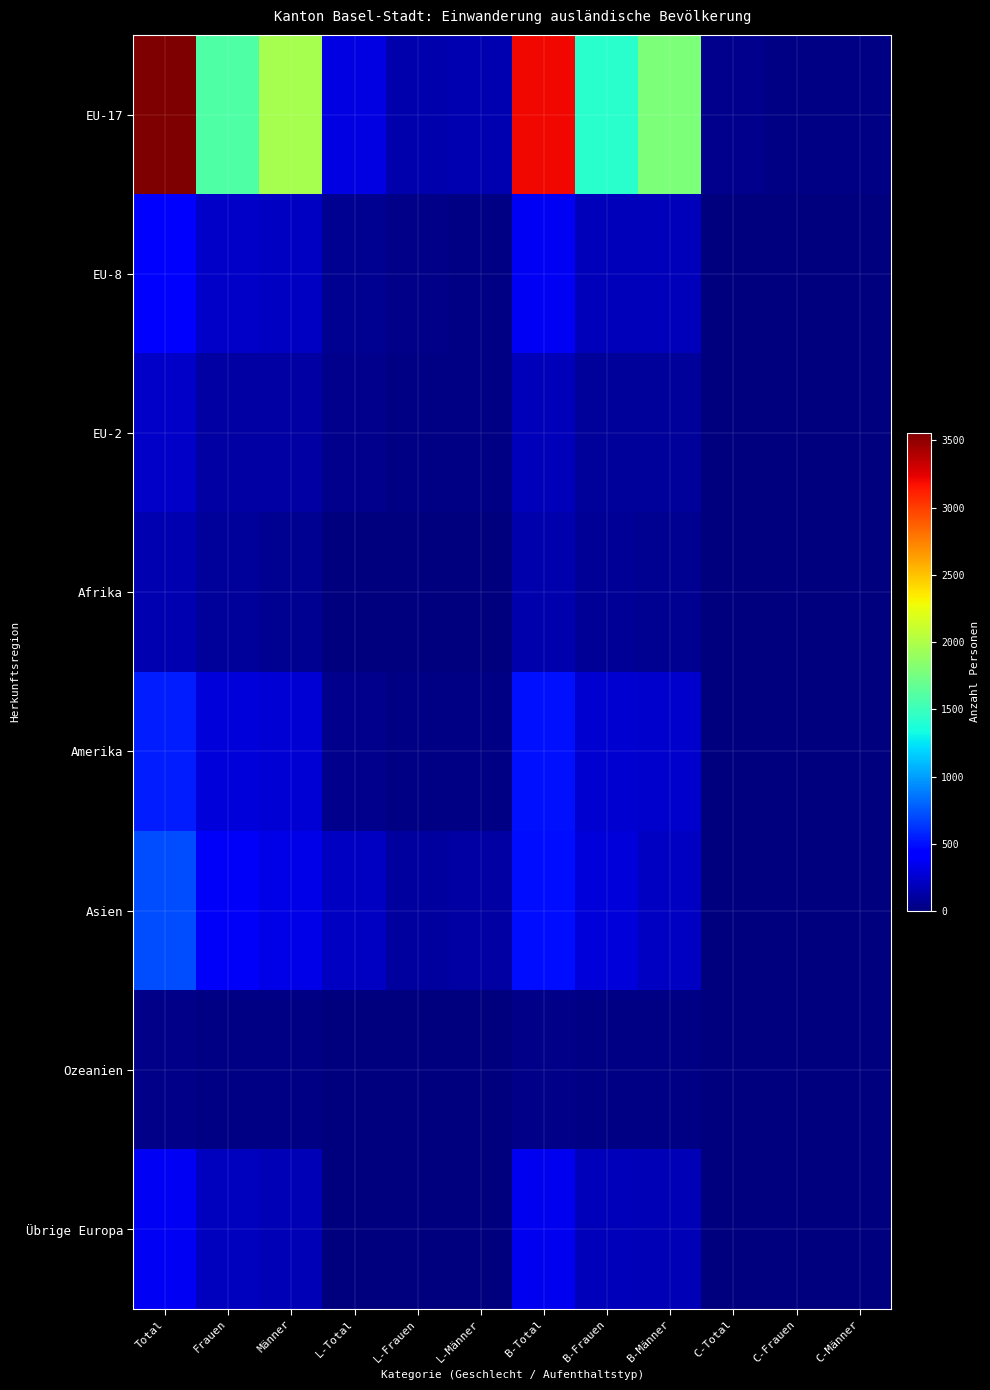

Rank the series at C-Total from highest to lowest value.

EU-17, Übrige Europa, Afrika, Asien, Amerika, EU-2, EU-8, Ozeanien